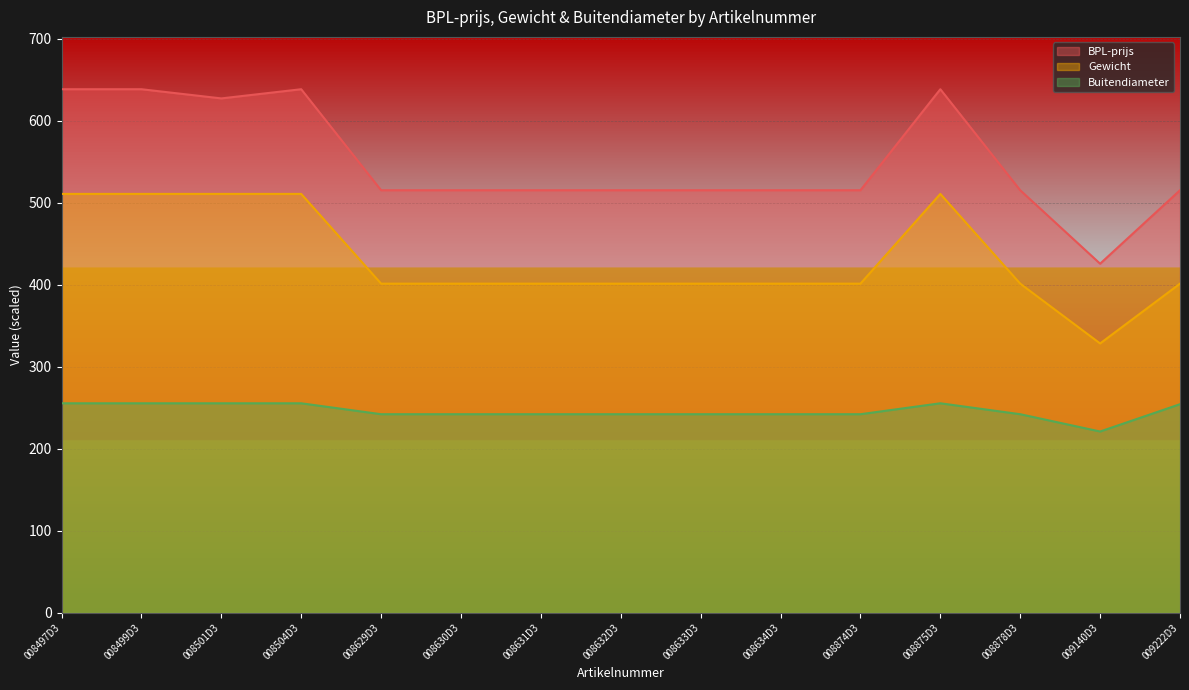

Rank the categories by Buitendiameter value from highest to lowest.

008497D3, 008499D3, 008501D3, 008504D3, 008875D3, 009222D3, 008629D3, 008630D3, 008631D3, 008632D3, 008633D3, 008634D3, 008874D3, 008878D3, 009140D3